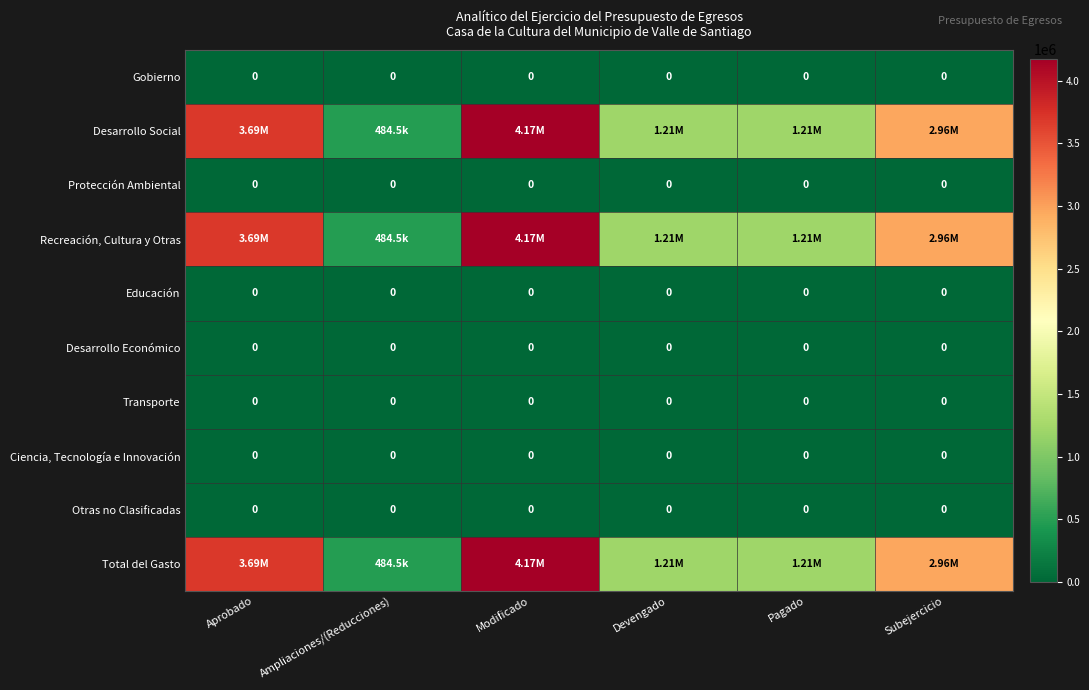

At which label is Protección Ambiental closest to 0?

Aprobado